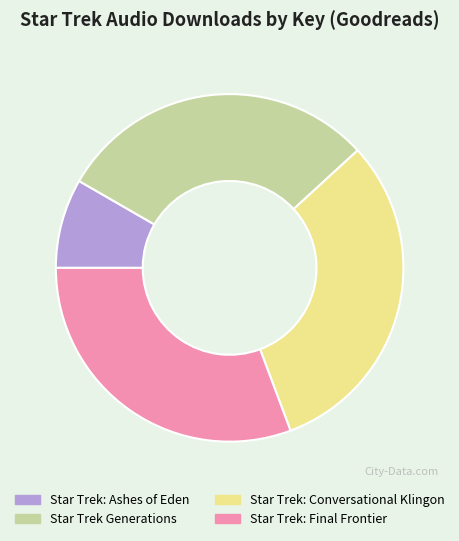

Which slice is the smallest?

Star Trek: Ashes of Eden